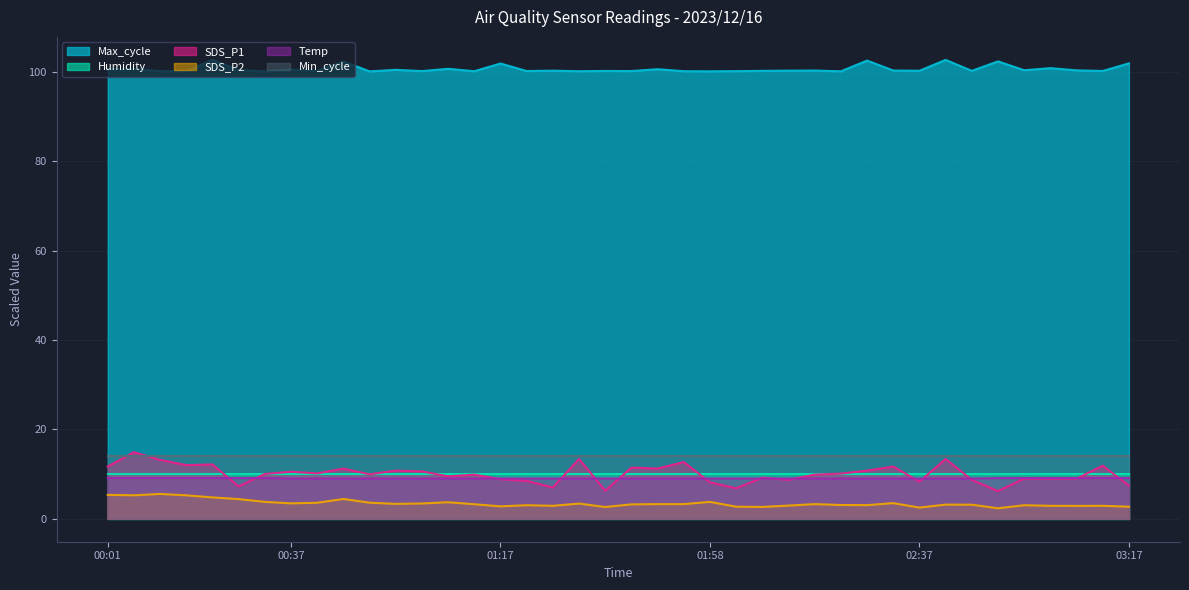

Which has a higher value, 02:22 or 02:13?

02:22